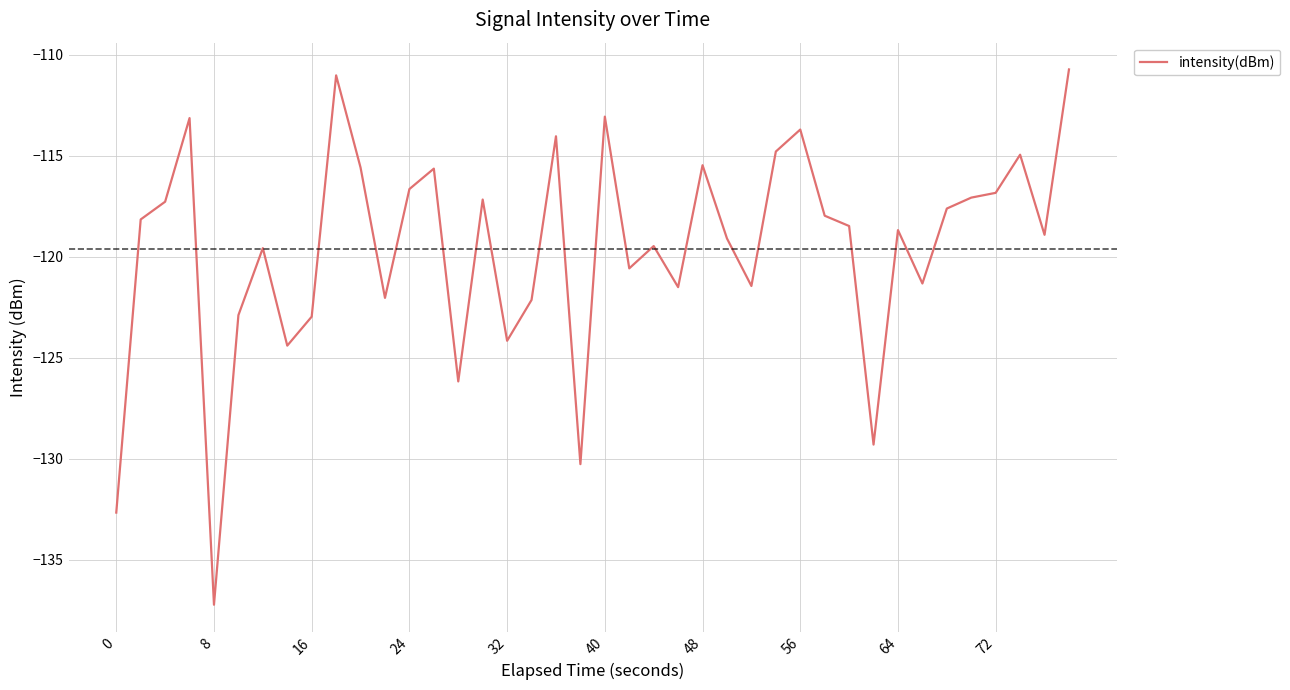

What is the difference between the maximum and minimum values?

26.5